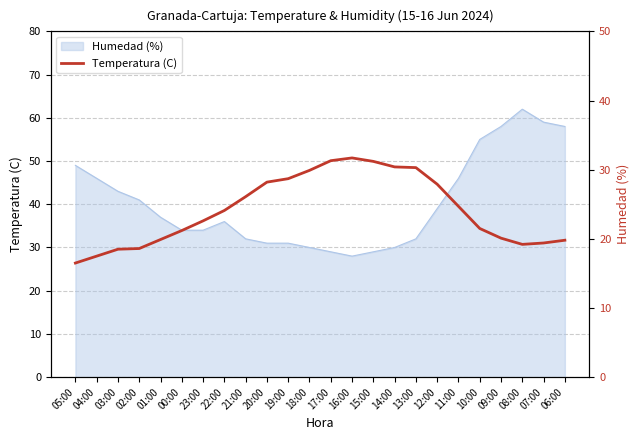

What is the label of the 7th point from the left?

23:00